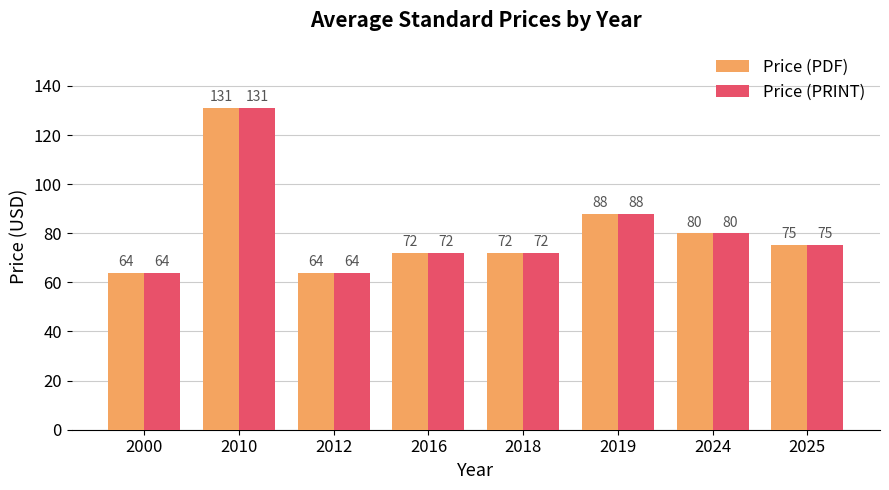

What is the average value of the Price (PRINT) series?

80.8